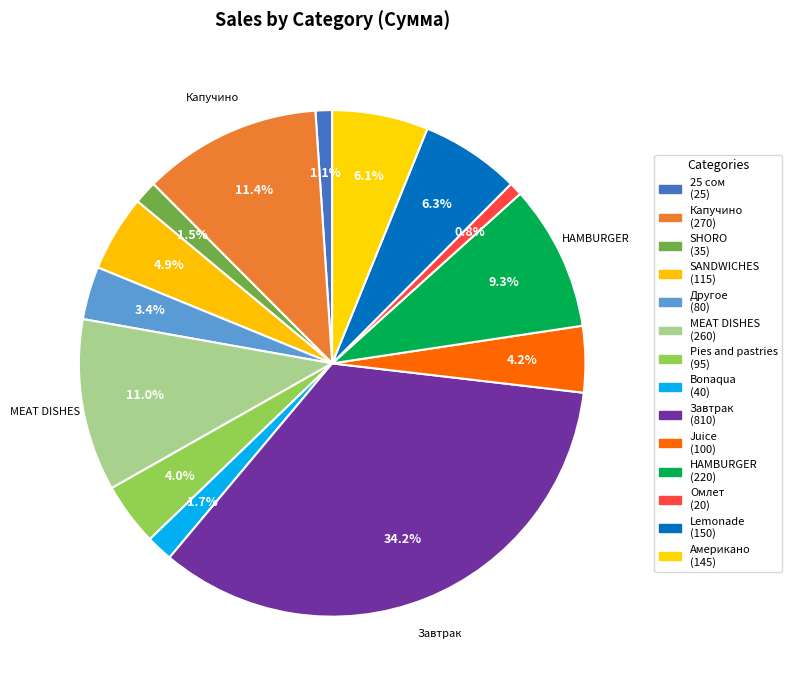

To the nearest percent, what is the combined percentage of Капучино and SANDWICHES?

16%